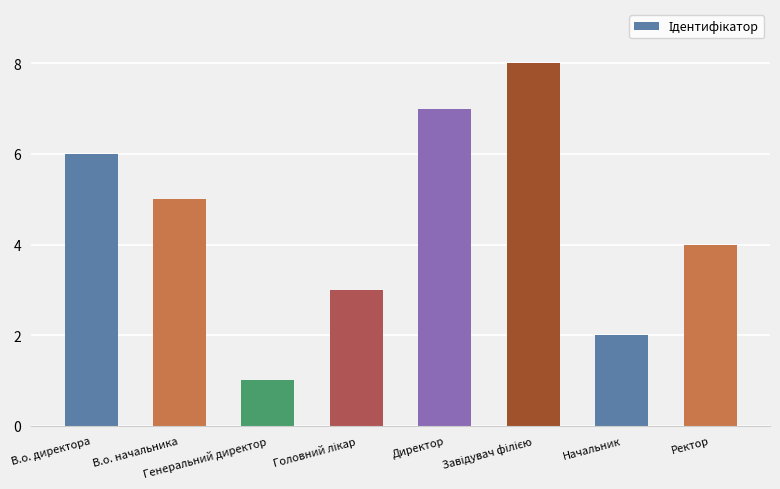

What is the minimum value shown in the chart?

1